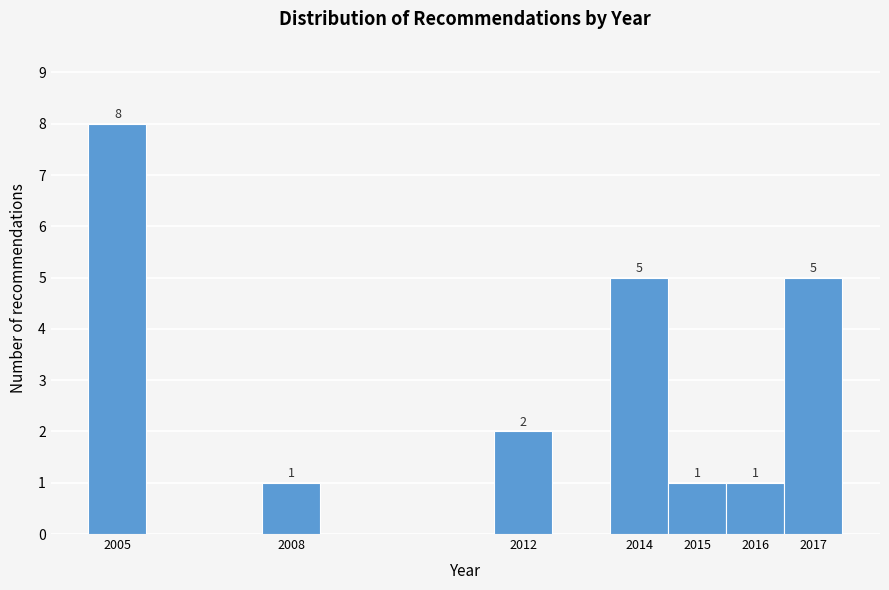

Over which range of the x-axis is the bar tallest?

2004.5 to 2005.5